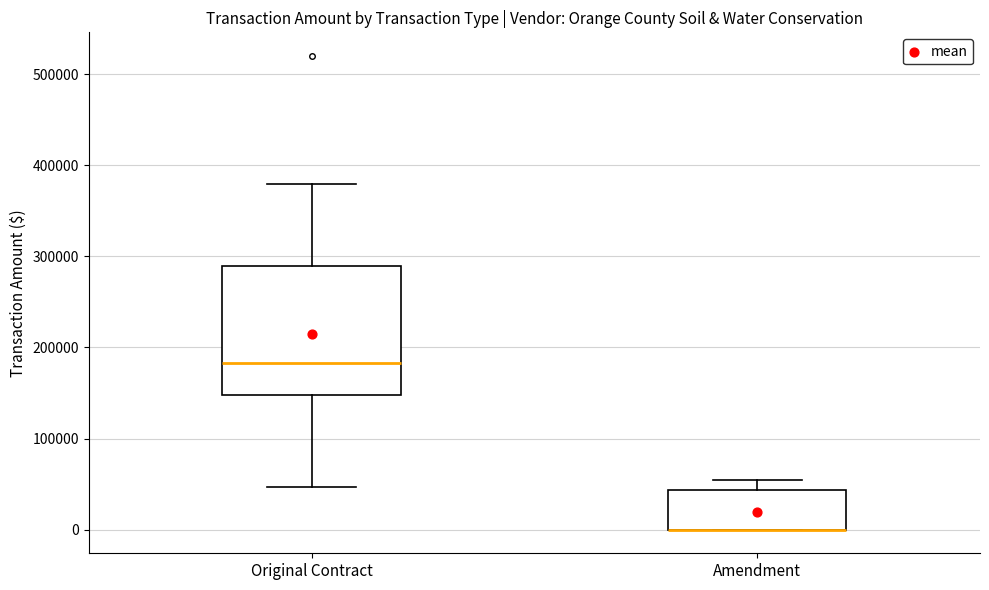

Which box is the tallest, from its lower edge to its upper edge?

Original Contract